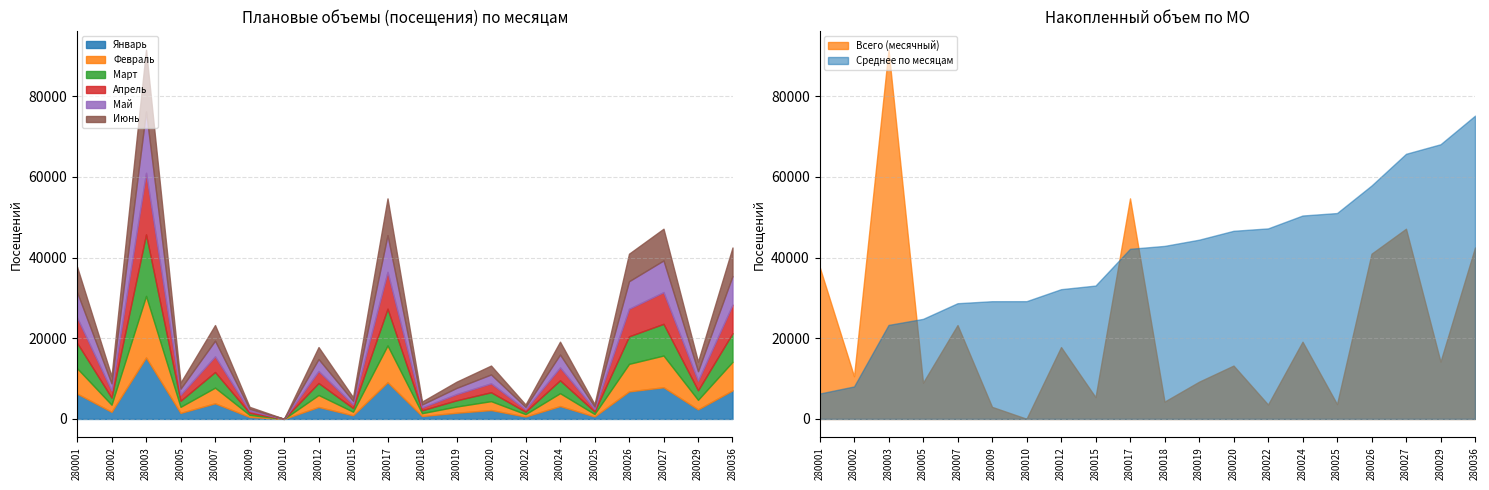

How many interior local valleys does the Апрель series have?

8